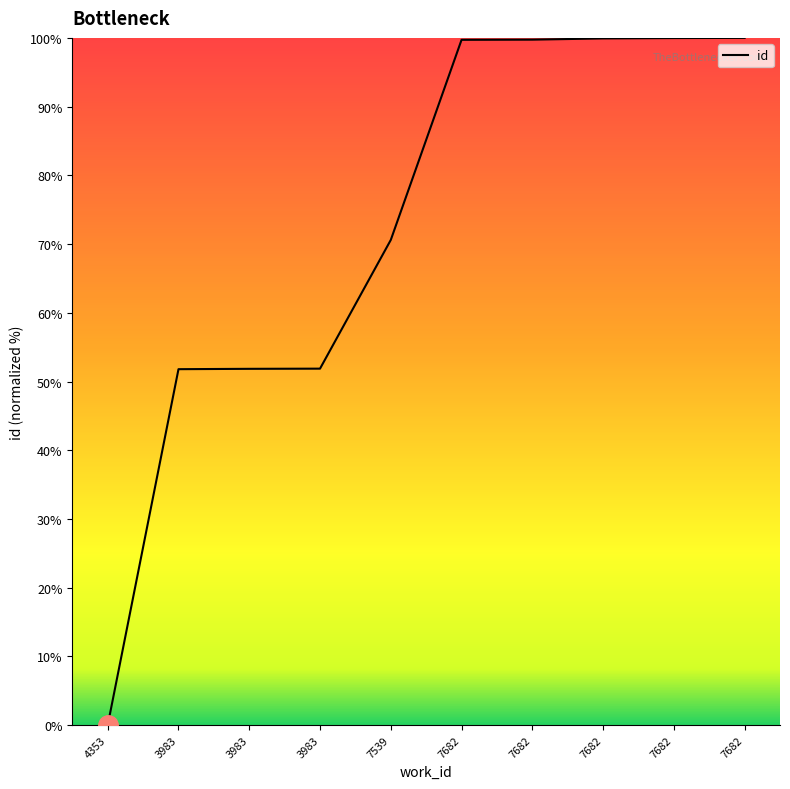

Rank the categories by value from highest to lowest.

7682, 7682, 7682, 7682, 7682, 7539, 3983, 3983, 3983, 4353